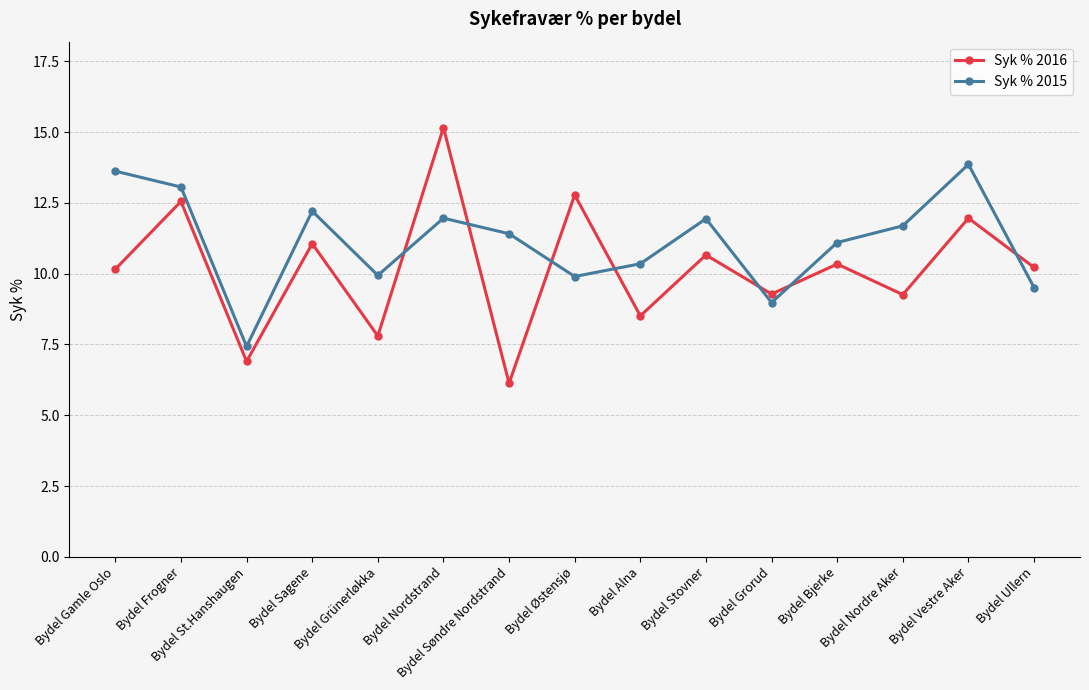

What is the sum of all Syk % 2015 values?

167.0